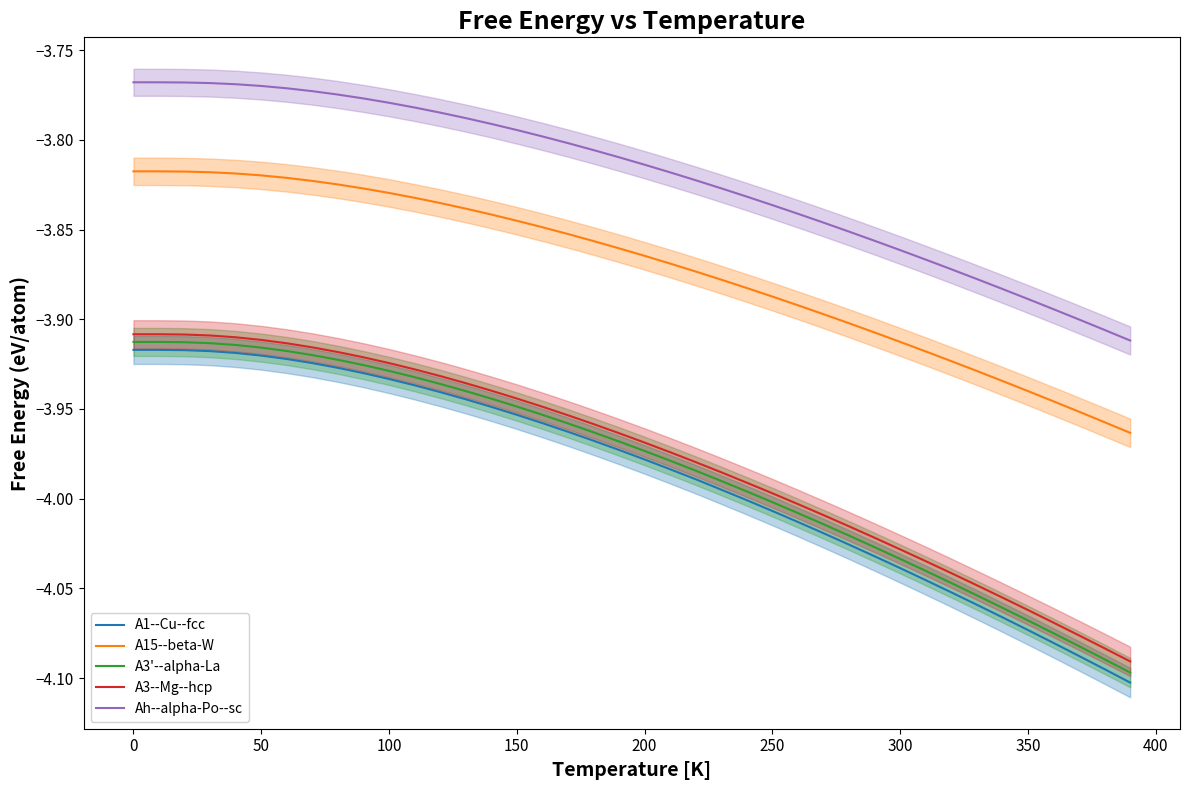

True or false: A3'--alpha-La and A1--Cu--fcc intersect in this chart.

False